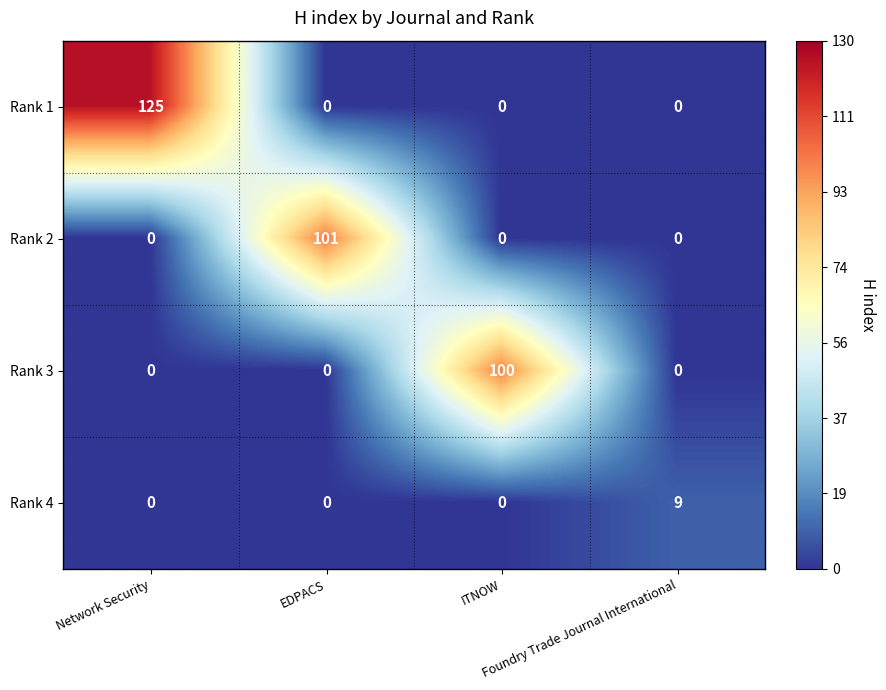

Which series has the widest spread of values?

Rank 1